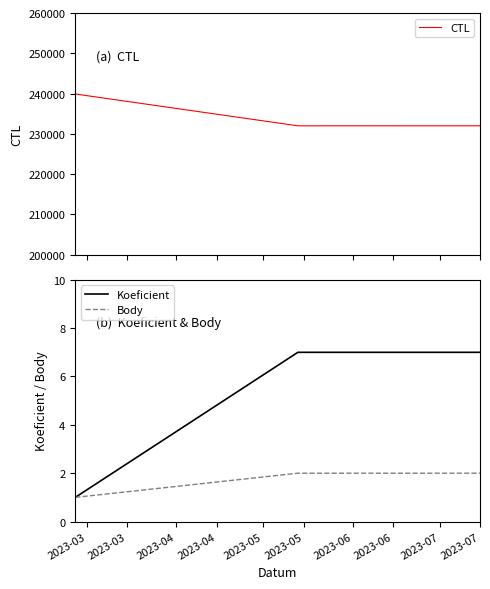

Reading left to right, transcribe all the data shown in this chart.

CTL: 239903	232001	232008
Koeficient: 1	7	7
Body: 1	2	2